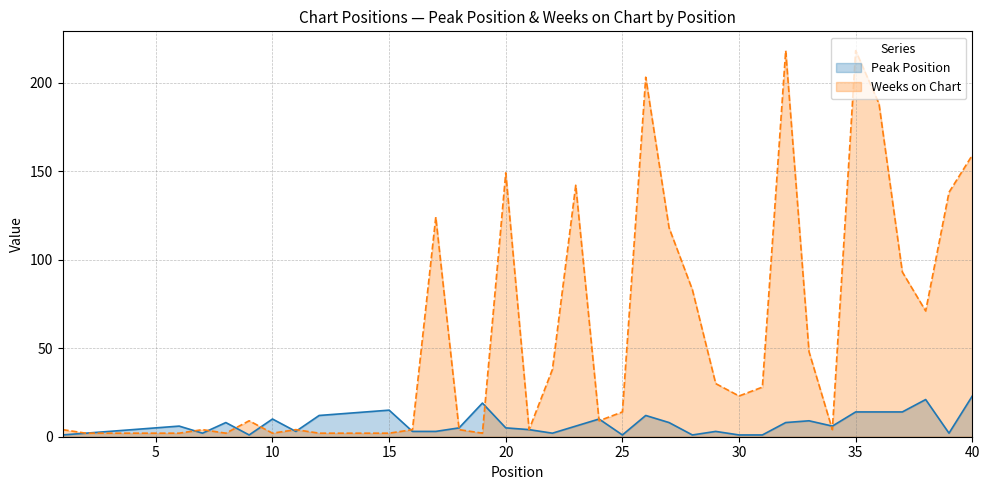

True or false: Peak Position has more than 0 interior local peaks.

True